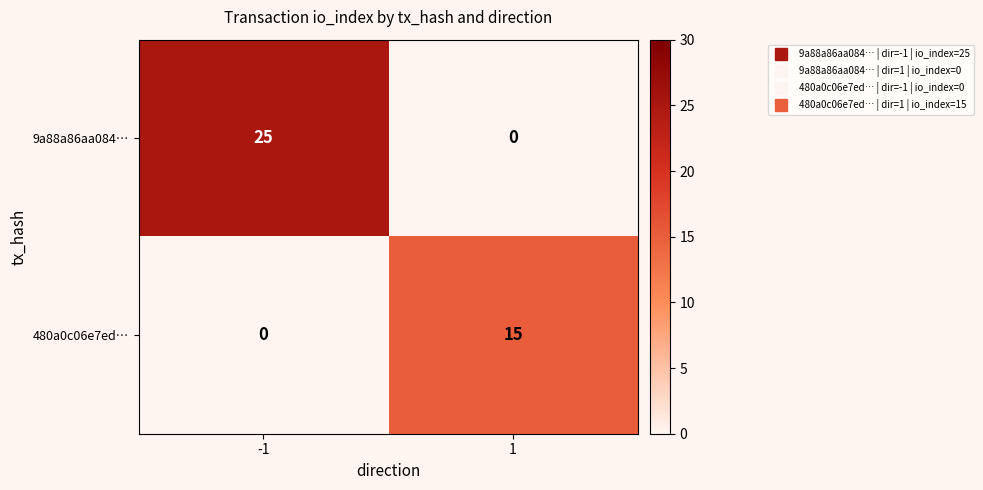

What is the difference between the maximum and minimum values in the 480a0c06e7ed… series?

15